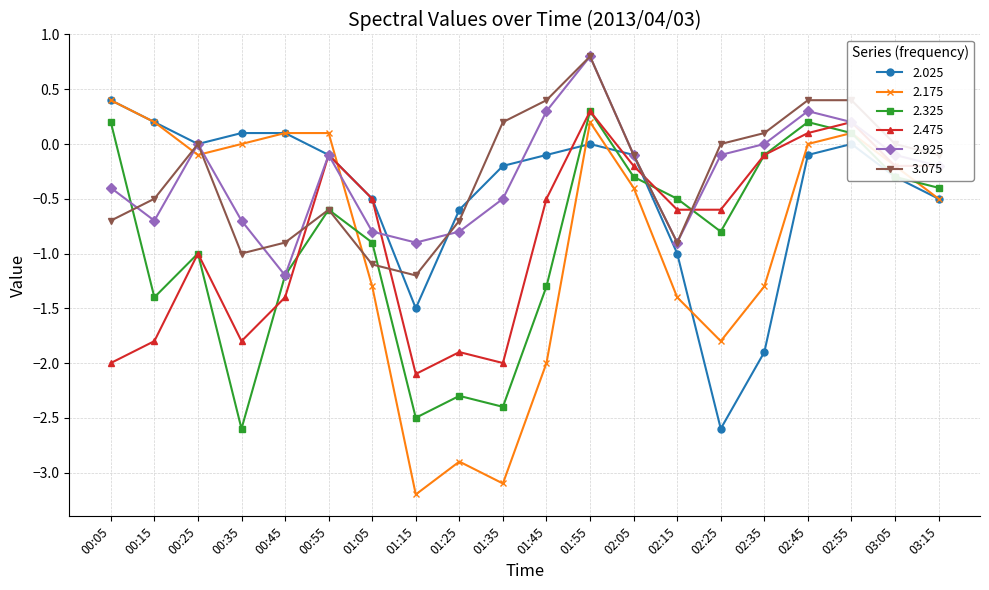

How many negative values does the 2.475 series have?

17